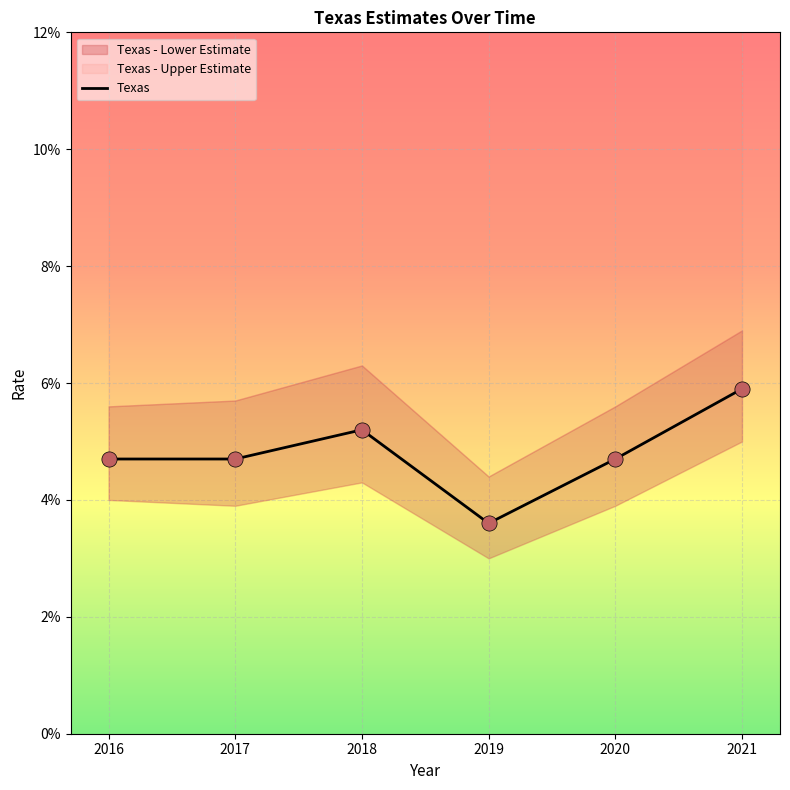

What is the total value across all series at 2019?

0.1